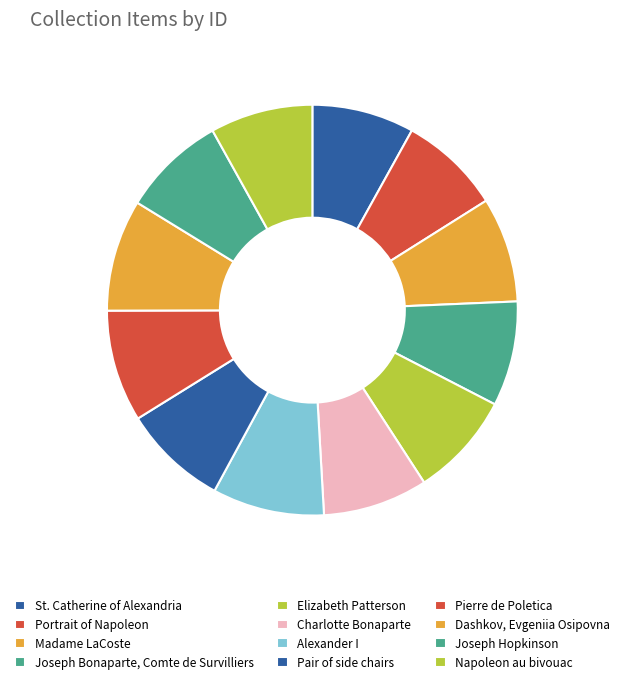

What is the ratio of the value at St. Catherine of Alexandria to the value at Elizabeth Patterson?

1.0